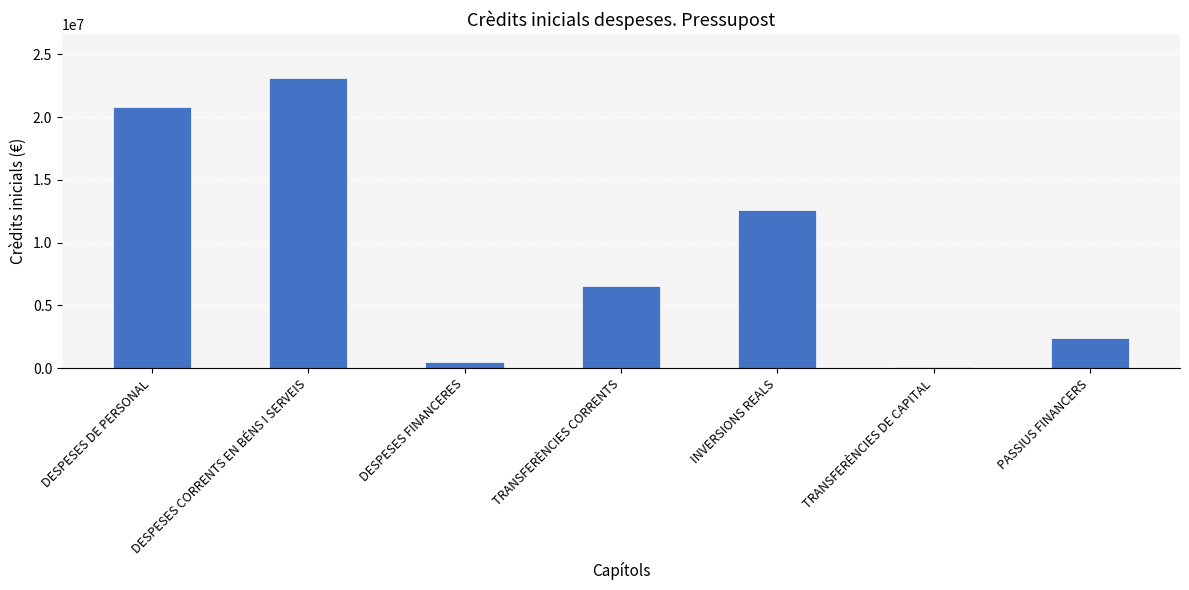

Where is the data nearest to the value 11605320?

INVERSIONS REALS